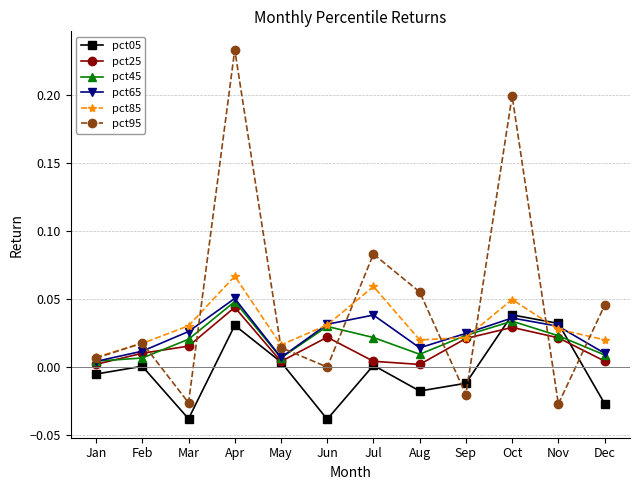

Which category has the highest value in the pct45 series?

Apr